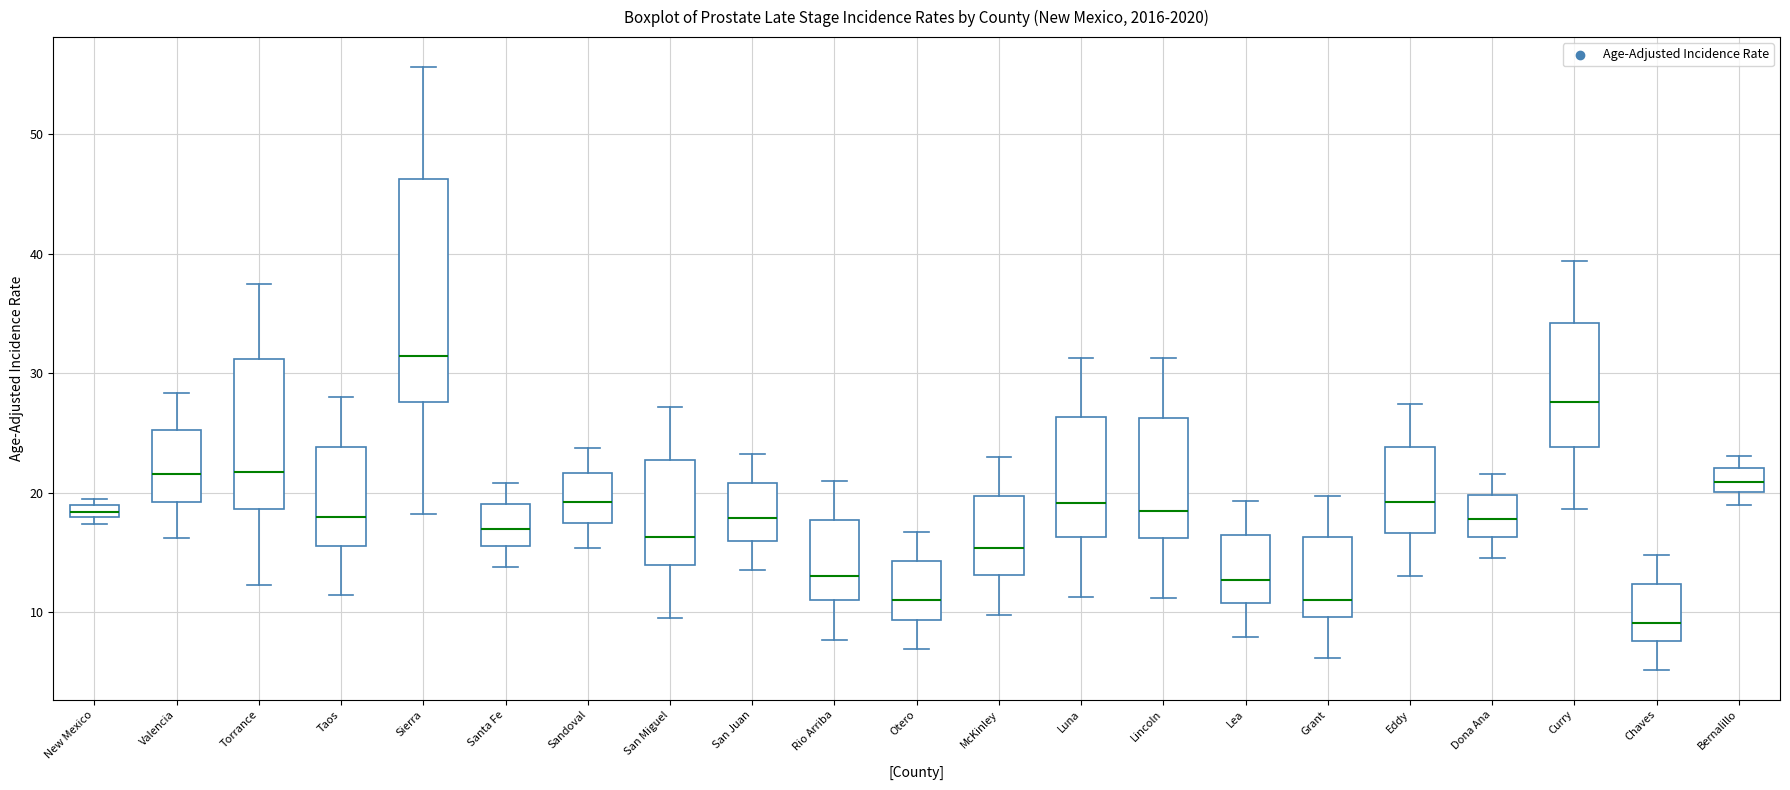

Where does the median line of the box for Santa Fe sit on the y-axis? The values are not printed on the chart, so give them approximately, as read against the axis.

17